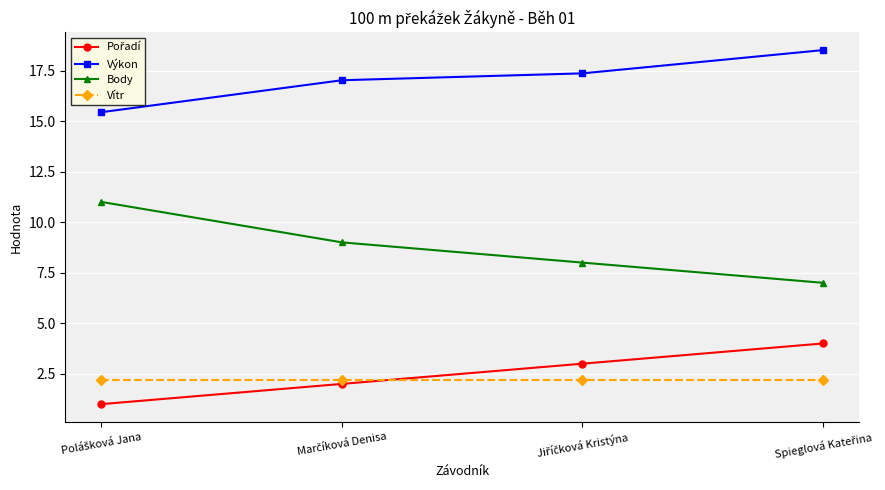

True or false: Vítr and Výkon intersect in this chart.

False